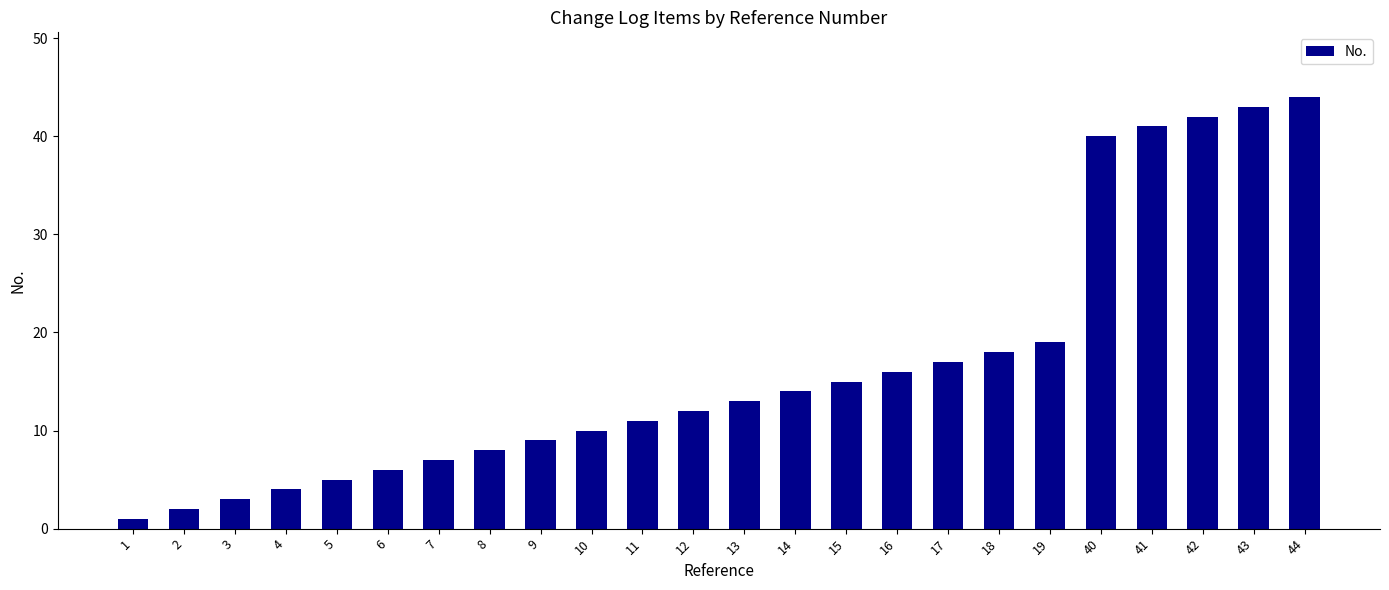

Rank the categories by value from lowest to highest.

1, 2, 3, 4, 5, 6, 7, 8, 9, 10, 11, 12, 13, 14, 15, 16, 17, 18, 19, 40, 41, 42, 43, 44